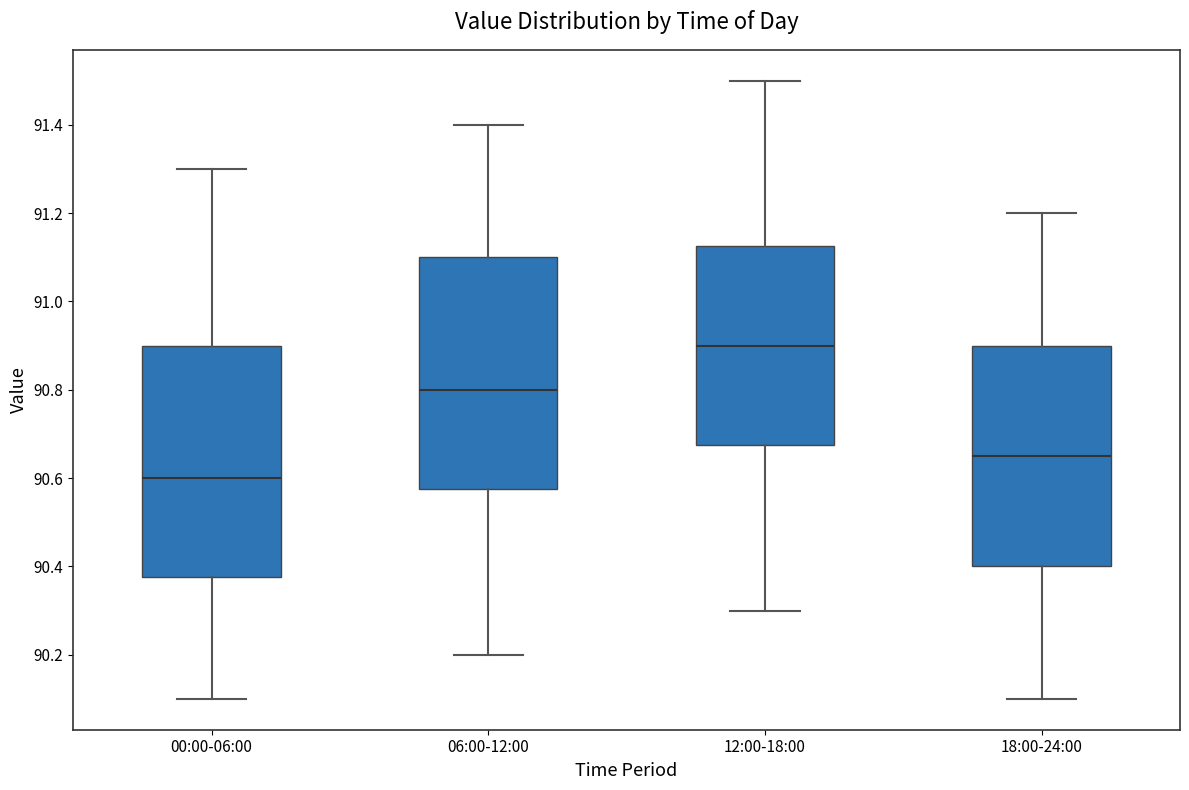

Reading left to right, read every box against the y-axis: the position of its median line, the range the box covers, and the ends of its whiskers. The values are not printed on the chart, so give them approximately, as read against the axis.

00:00-06:00: median 90.60, box 90.38 to 90.90, whiskers 90.10 to 91.30
06:00-12:00: median 90.80, box 90.58 to 91.10, whiskers 90.20 to 91.40
12:00-18:00: median 90.90, box 90.68 to 91.12, whiskers 90.30 to 91.50
18:00-24:00: median 90.66, box 90.40 to 90.90, whiskers 90.10 to 91.20